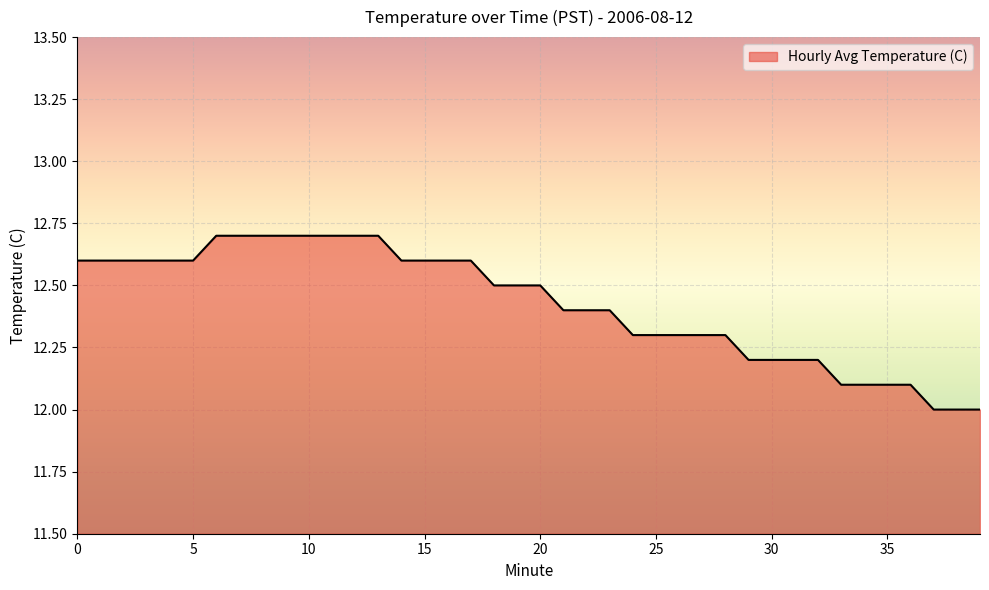

What is the maximum value shown in the chart?

12.7